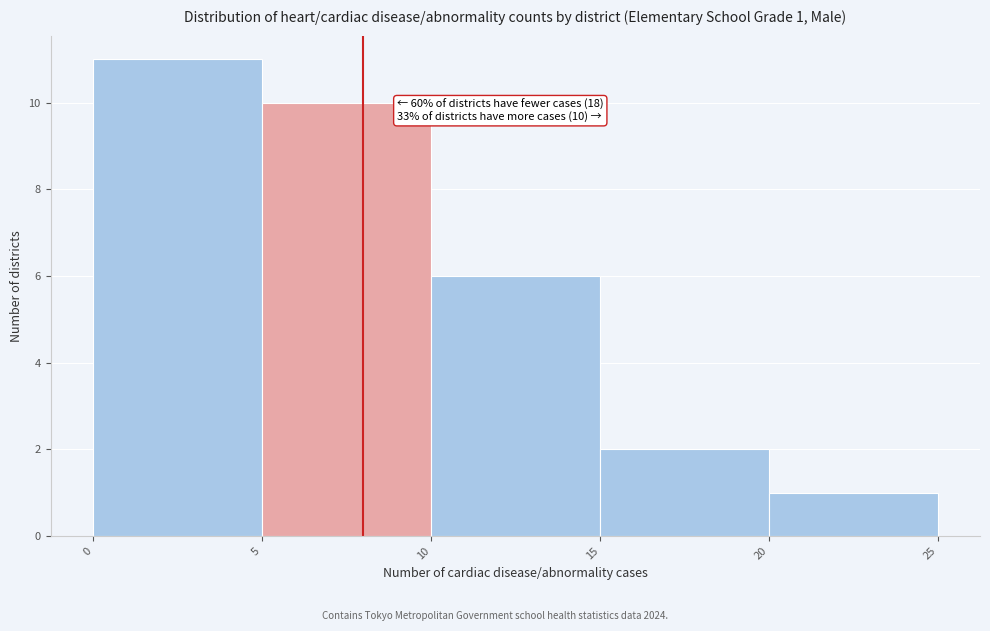

Over which range of the x-axis is the bar tallest?

0 to 5